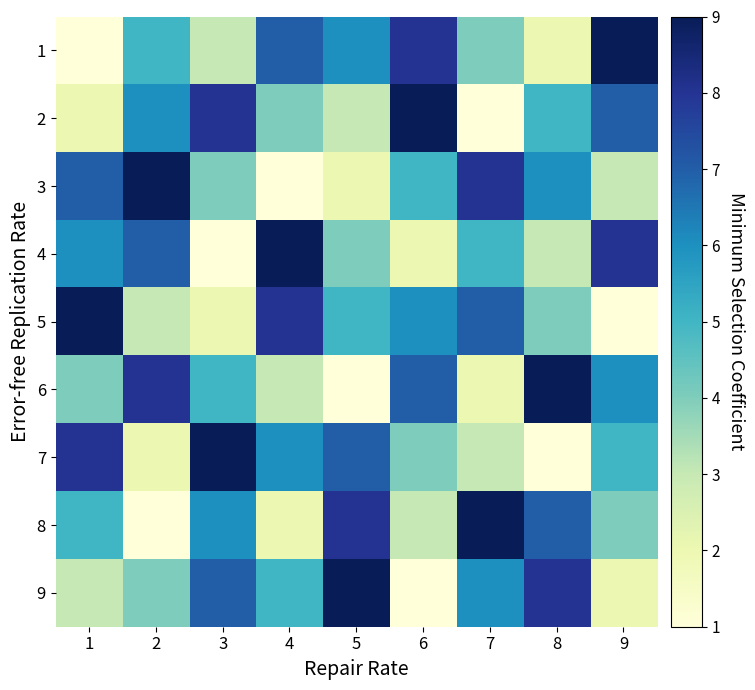

Reading left to right, what are all the values shown in this chart?

1: 1=1	2=5	3=3	4=7	5=6	6=8	7=4	8=2	9=9
2: 1=2	2=6	3=8	4=4	5=3	6=9	7=1	8=5	9=7
3: 1=7	2=9	3=4	4=1	5=2	6=5	7=8	8=6	9=3
4: 1=6	2=7	3=1	4=9	5=4	6=2	7=5	8=3	9=8
5: 1=9	2=3	3=2	4=8	5=5	6=6	7=7	8=4	9=1
6: 1=4	2=8	3=5	4=3	5=1	6=7	7=2	8=9	9=6
7: 1=8	2=2	3=9	4=6	5=7	6=4	7=3	8=1	9=5
8: 1=5	2=1	3=6	4=2	5=8	6=3	7=9	8=7	9=4
9: 1=3	2=4	3=7	4=5	5=9	6=1	7=6	8=8	9=2